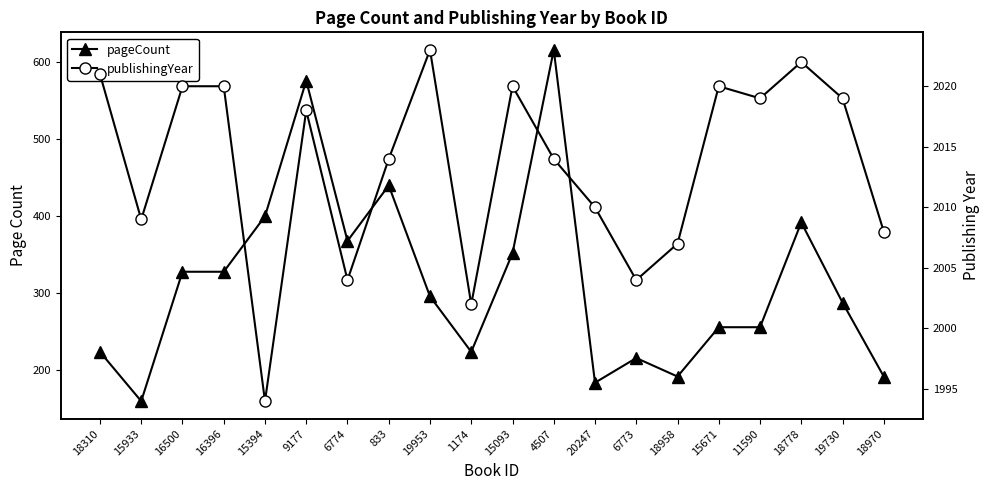

What is the average value of the pageCount series?

314